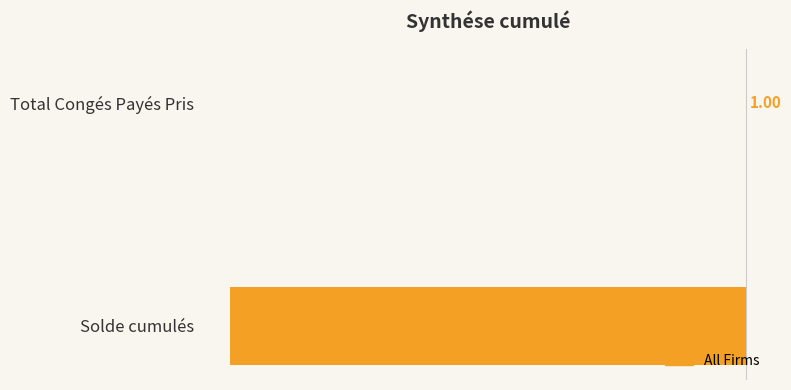

What is the sum of the values at Solde cumulés and Total Congés Payés Pris?

-656.4